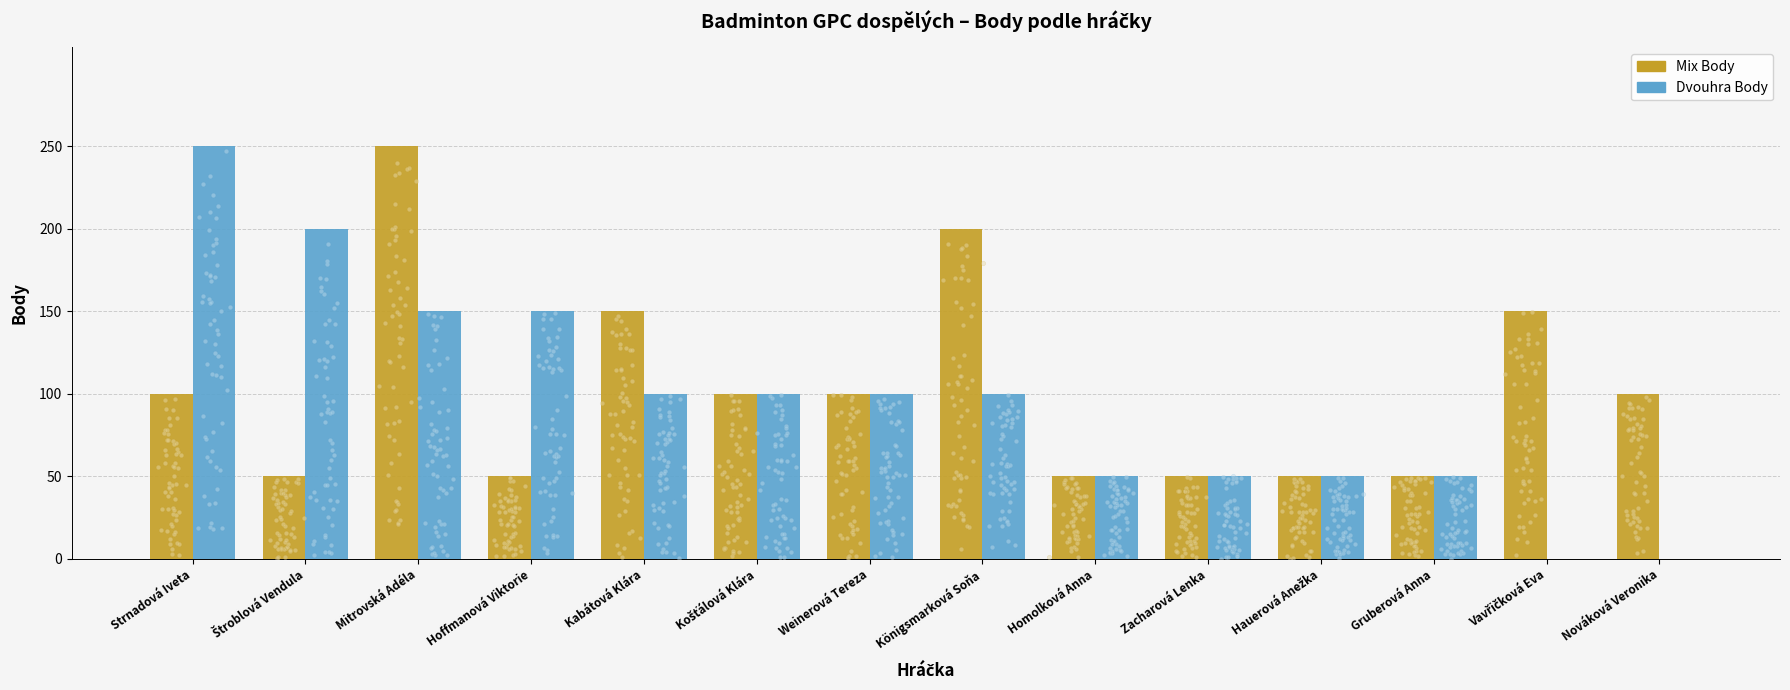

What are all the series names shown in the legend?

Mix Body, Dvouhra Body